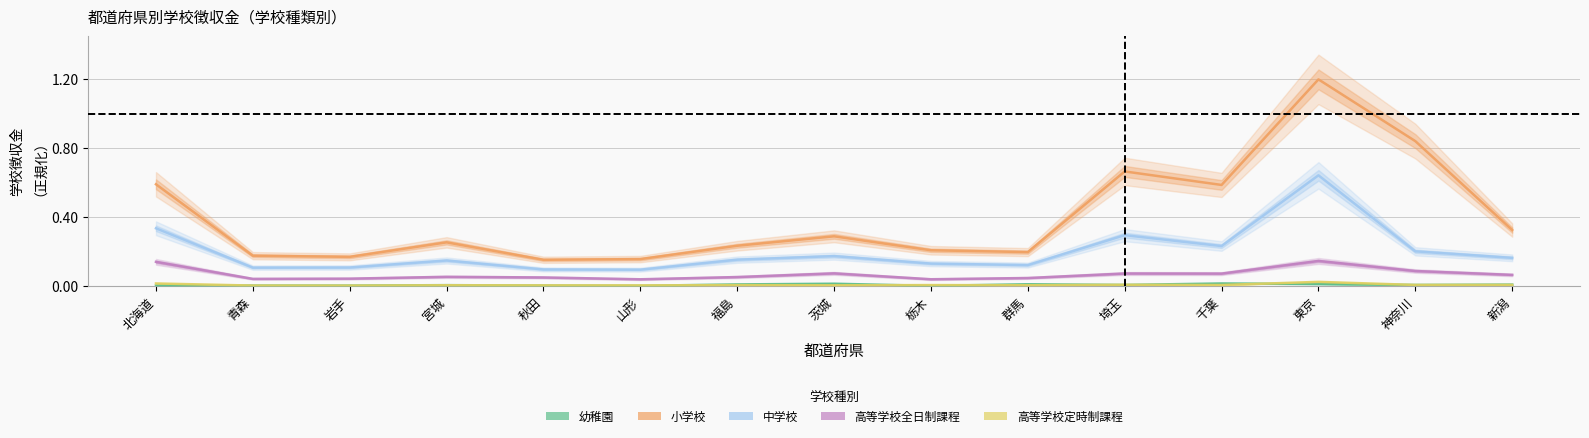

What is the average value of the 小学校 series?

0.4